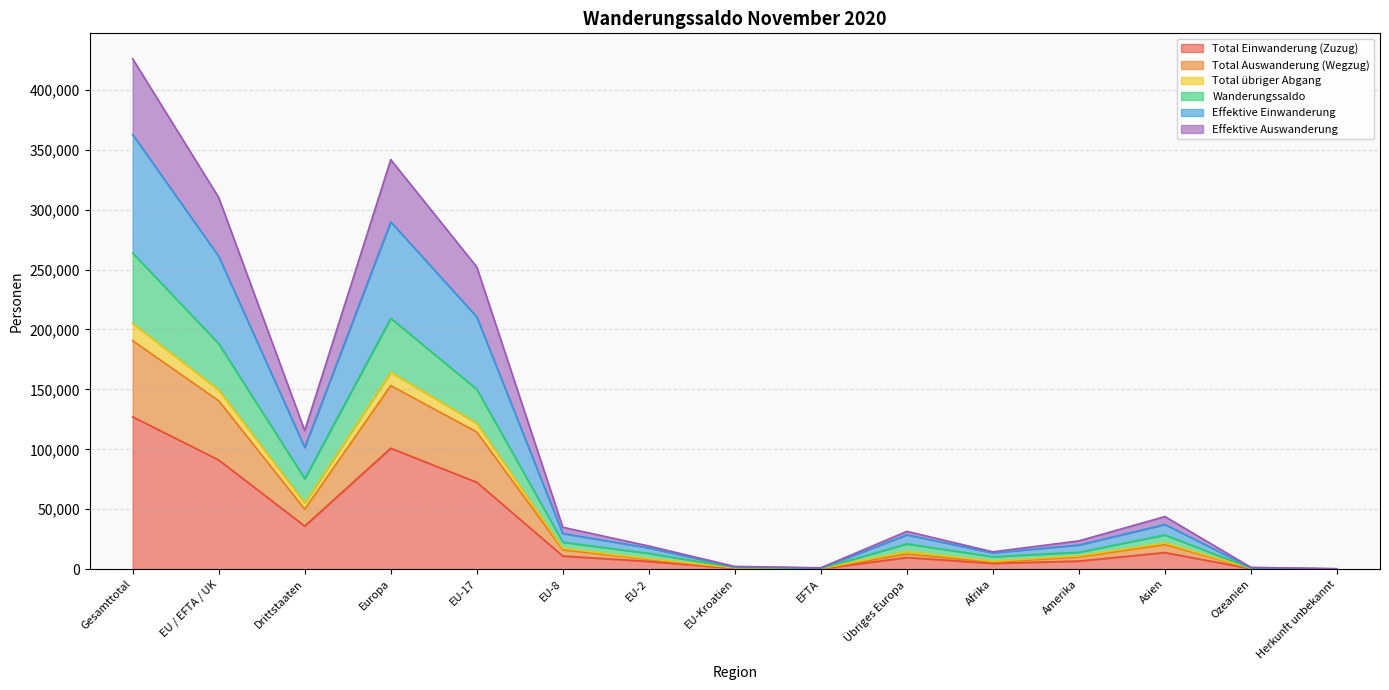

What are all the series names shown in the legend?

Total Einwanderung (Zuzug), Total Auswanderung (Wegzug), Total übriger Abgang, Wanderungssaldo, Effektive Einwanderung, Effektive Auswanderung